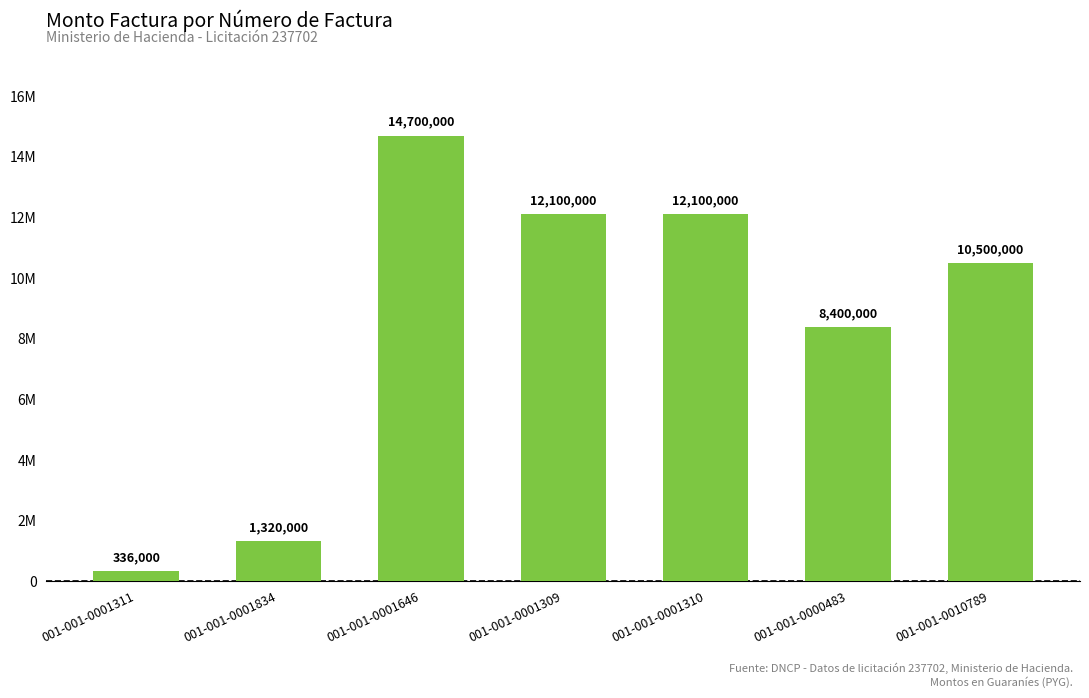

What is the label of the 4th bar from the right?

001-001-0001309